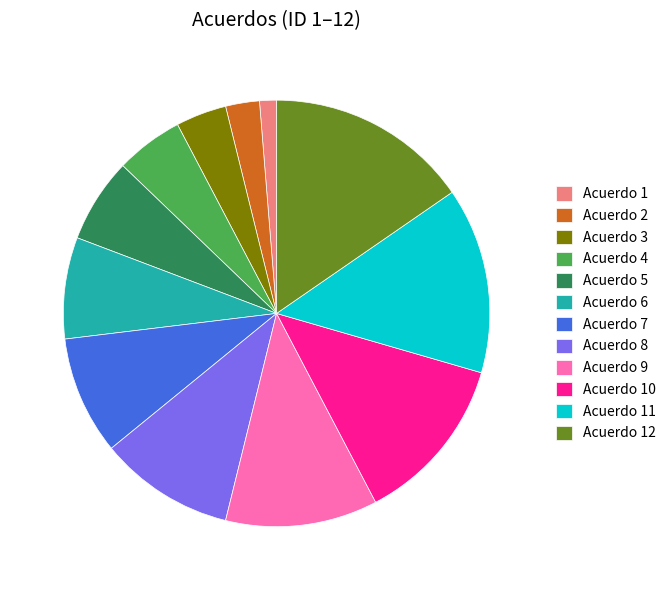

Is the sum of Acuerdo 3 and Acuerdo 4 greater than half?

No